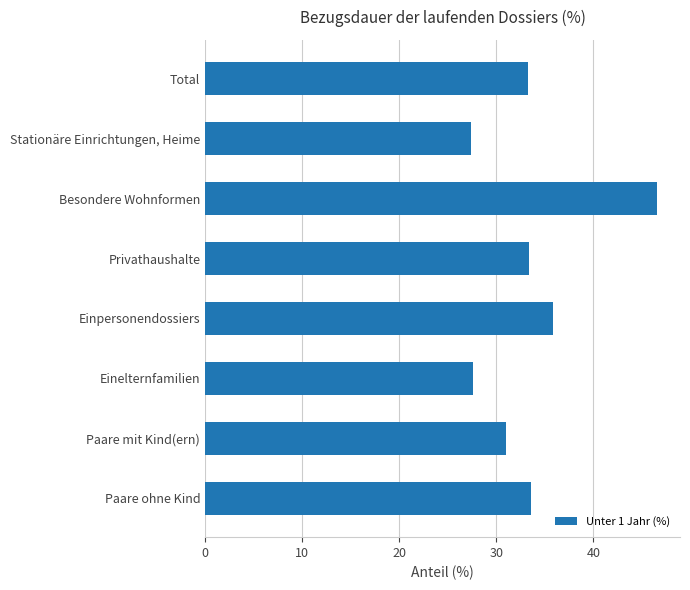

What is the sum of all values?

268.7